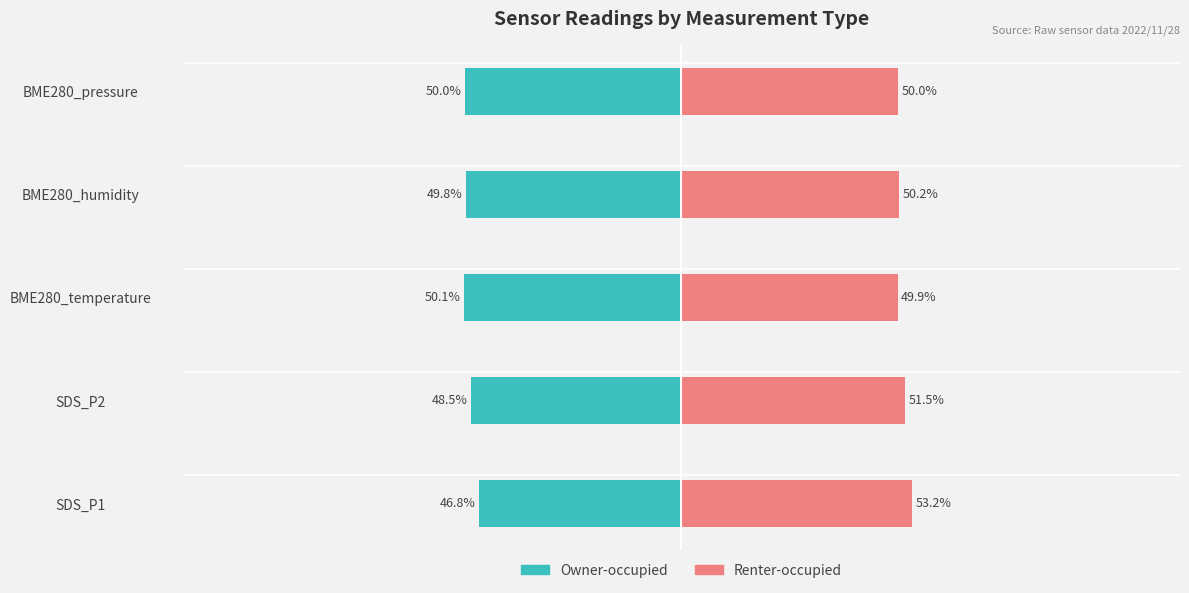

True or false: Renter-occupied has a value of 50.0 at BME280_pressure.

True